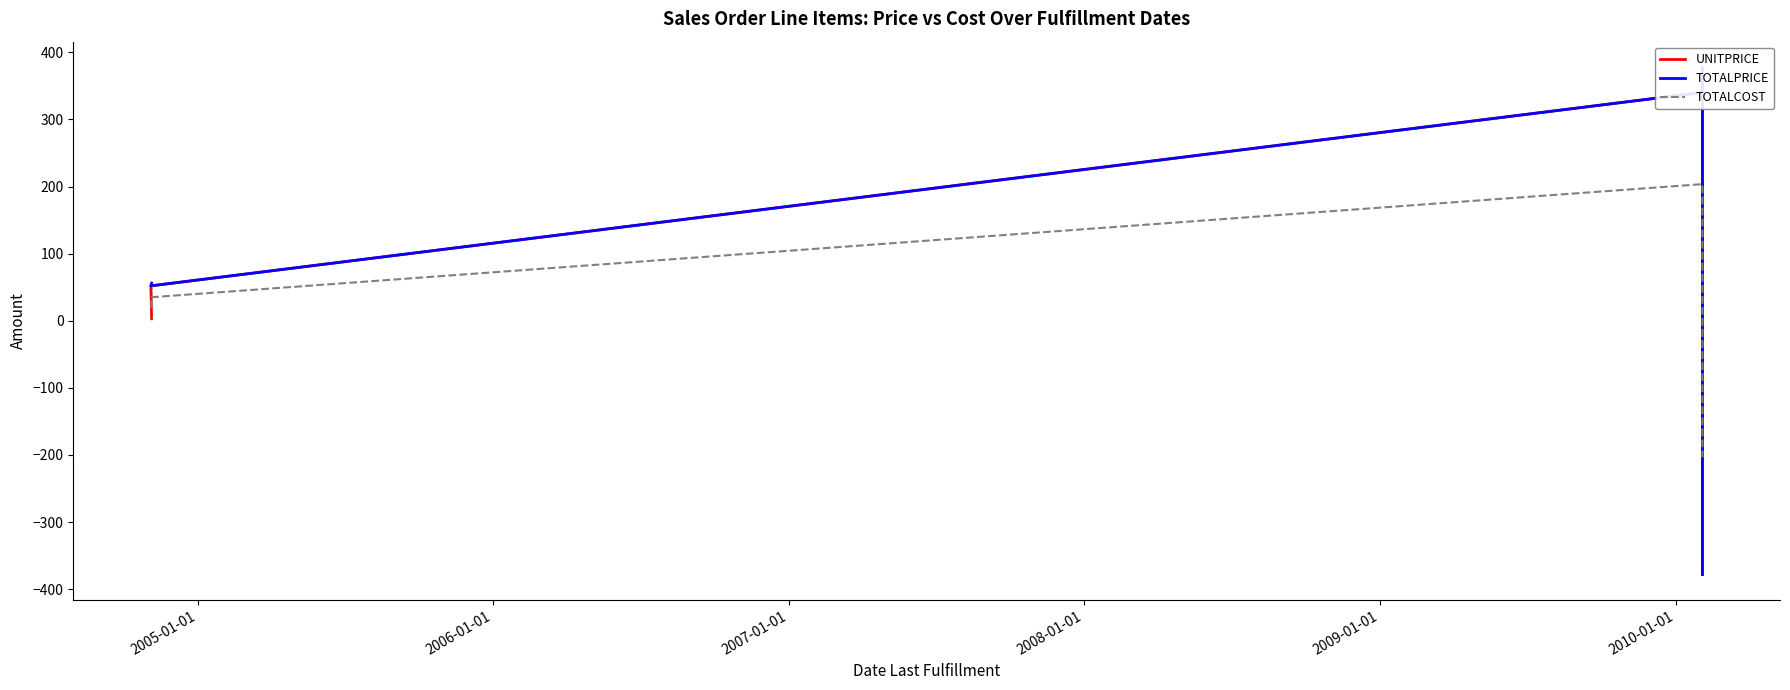

At which label does UNITPRICE first exceed 52?

2007-01-01